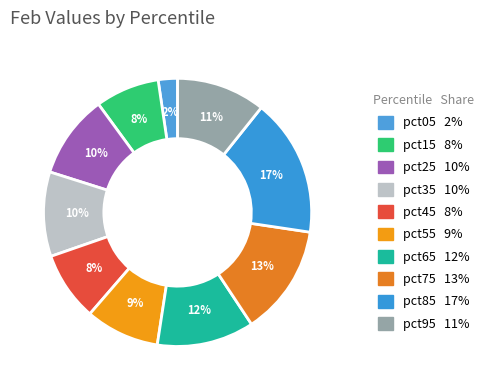

Count the number of slices in the pie.

10